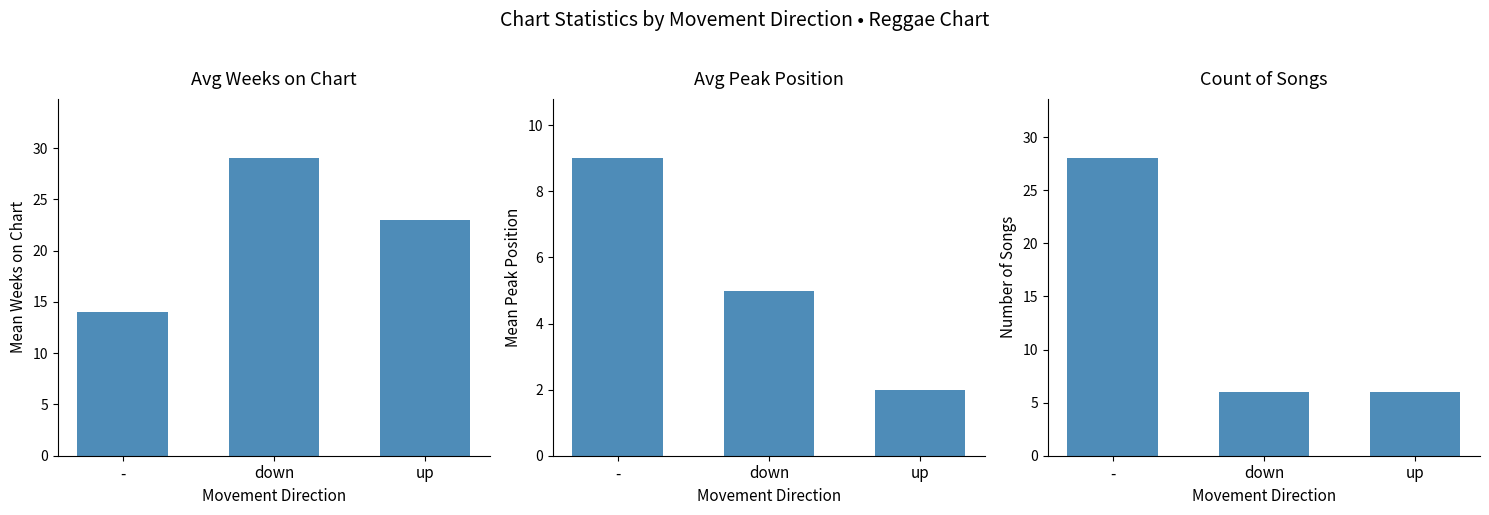

At which category is the sum across all series the highest?

-